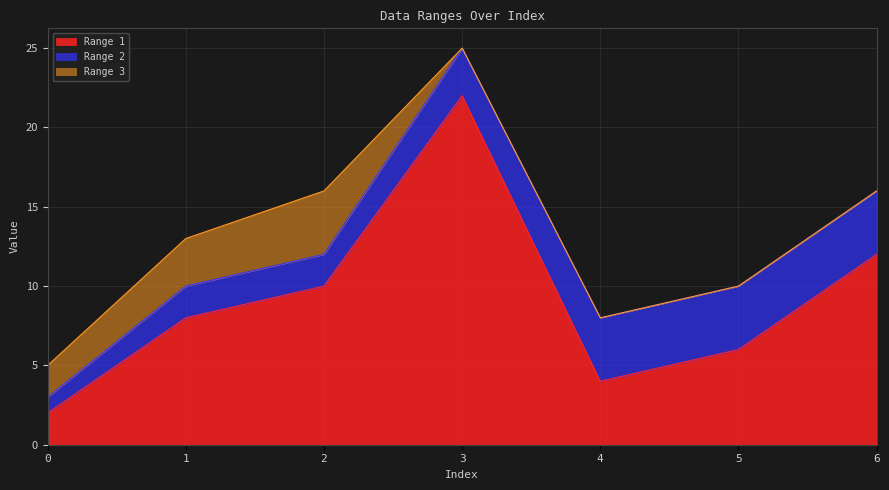

How many categories are shown in the chart?

7